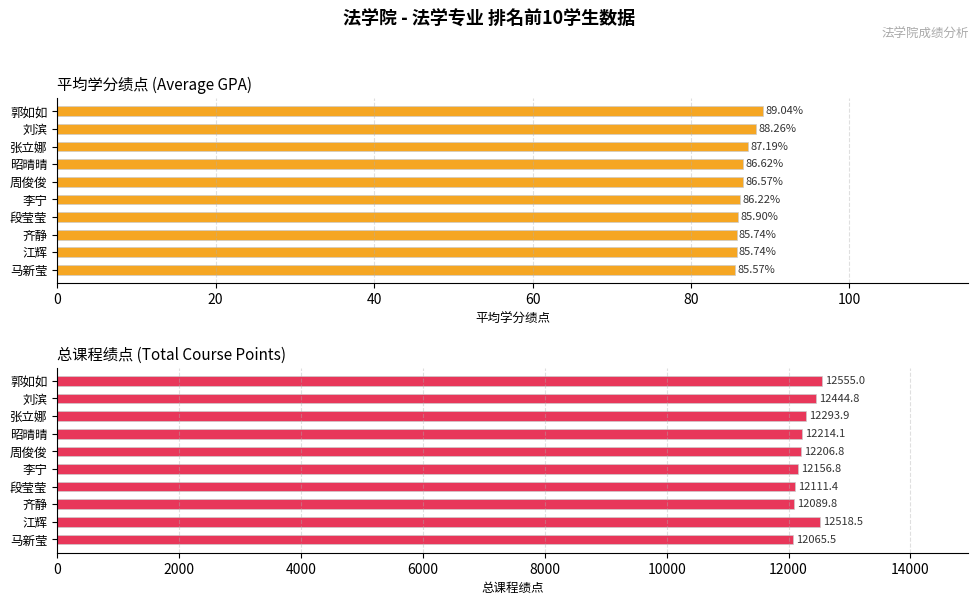

How many groups of bars are there?

10